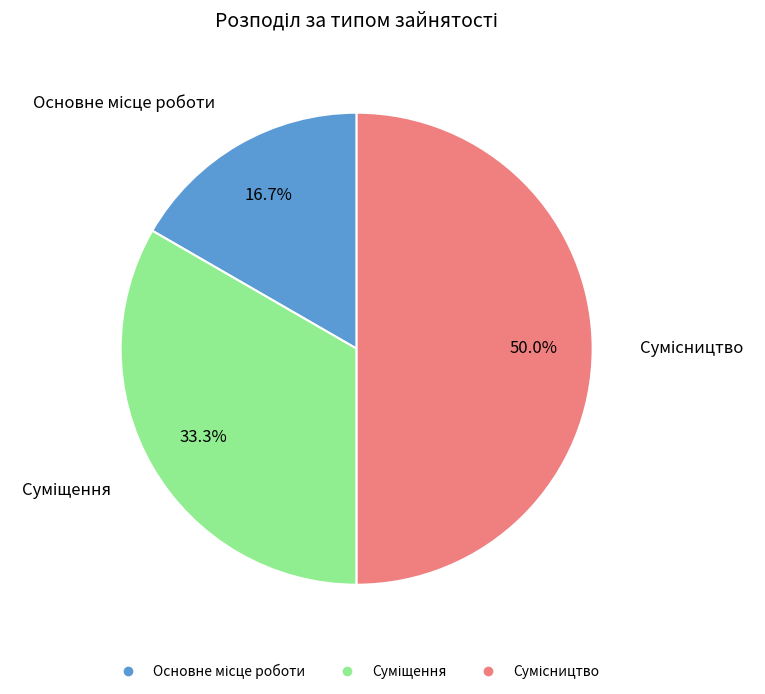

How many slices are in this pie chart?

3